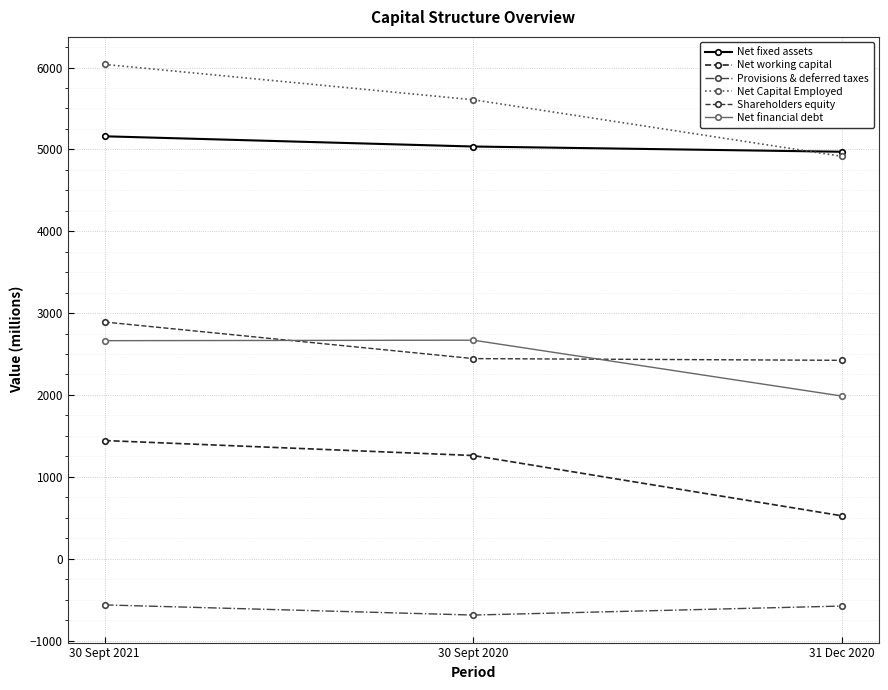

What is the label of the 2nd point from the left?

30 Sept 2020